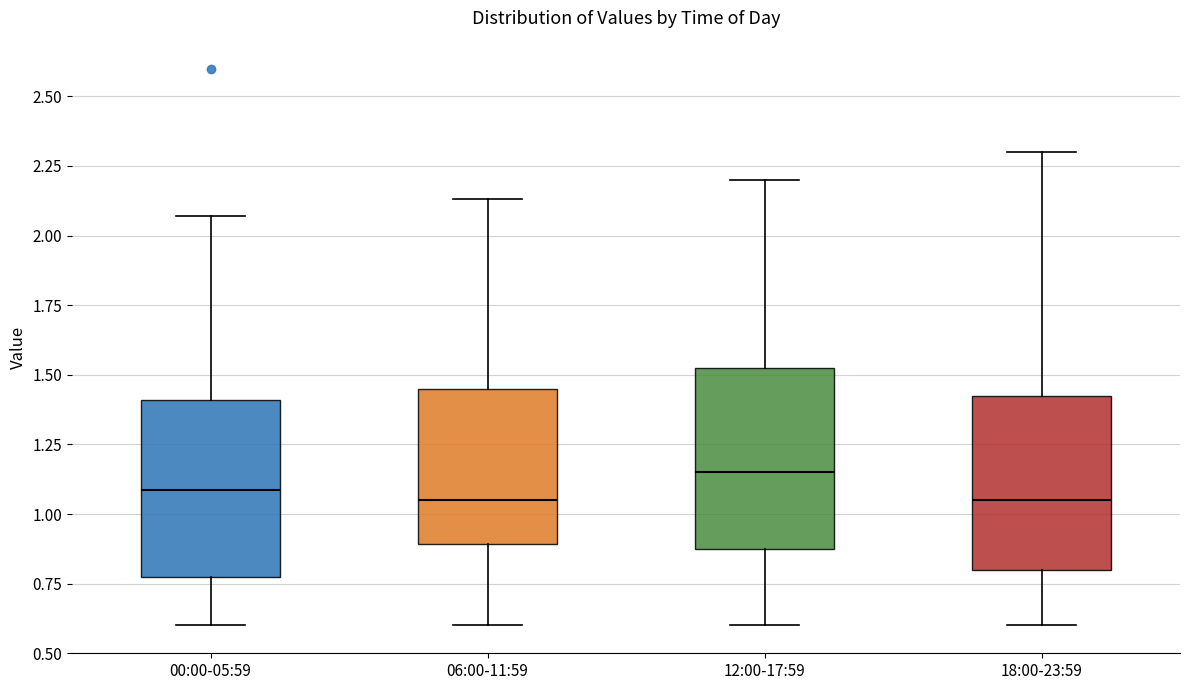

Reading left to right, read every box against the y-axis: the position of its median line, the range the box covers, and the ends of its whiskers. The values are not printed on the chart, so give them approximately, as read against the axis.

00:00-05:59: median 1.10, box 0.80 to 1.40, whiskers 0.60 to 2.05
06:00-11:59: median 1.05, box 0.90 to 1.45, whiskers 0.60 to 2.15
12:00-17:59: median 1.15, box 0.90 to 1.55, whiskers 0.60 to 2.20
18:00-23:59: median 1.05, box 0.80 to 1.45, whiskers 0.60 to 2.30